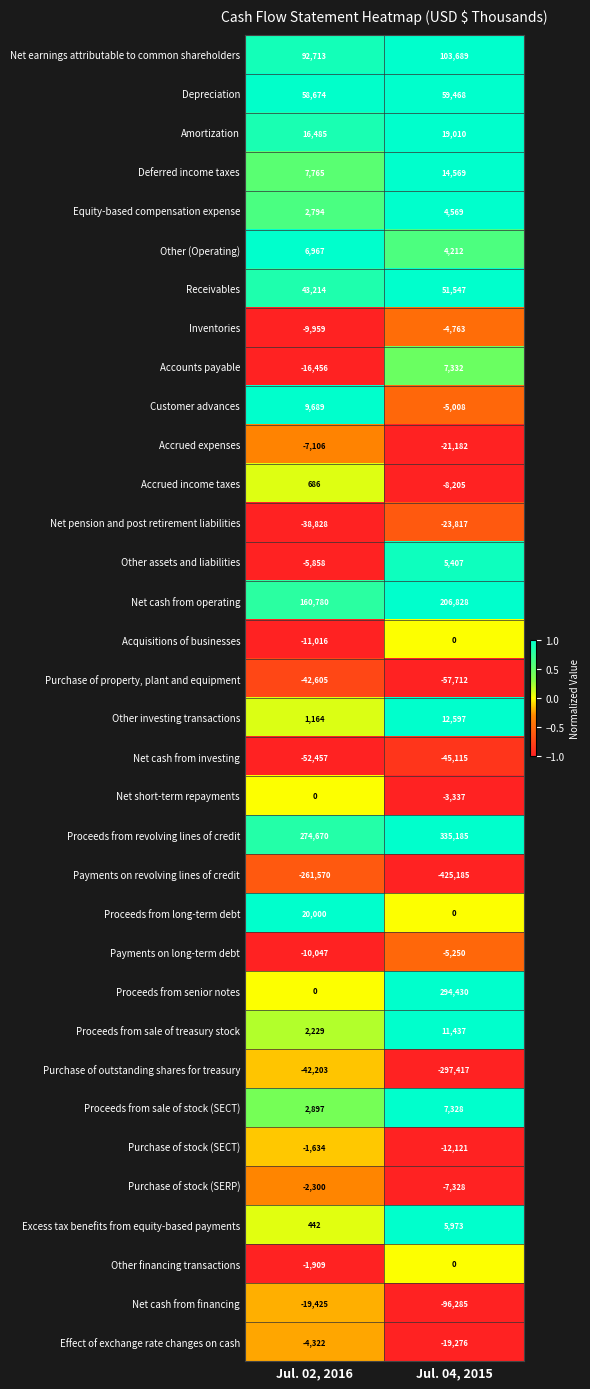

What is the maximum value shown in the chart?

335185